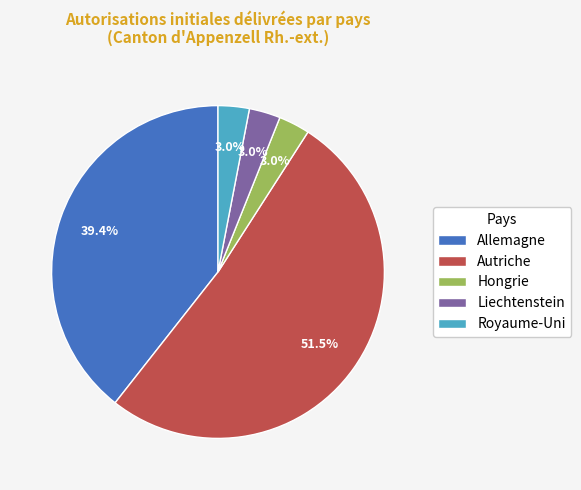

What is the largest slice in the pie chart?

Autriche